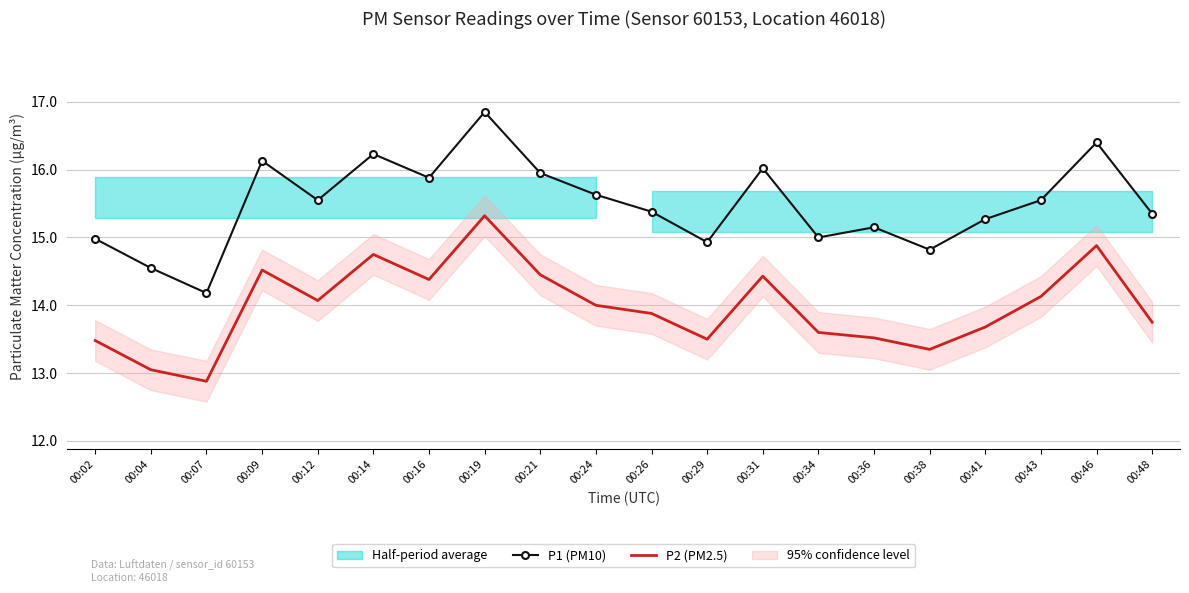

How many values in the P2 (PM2.5) series are below 14?

10